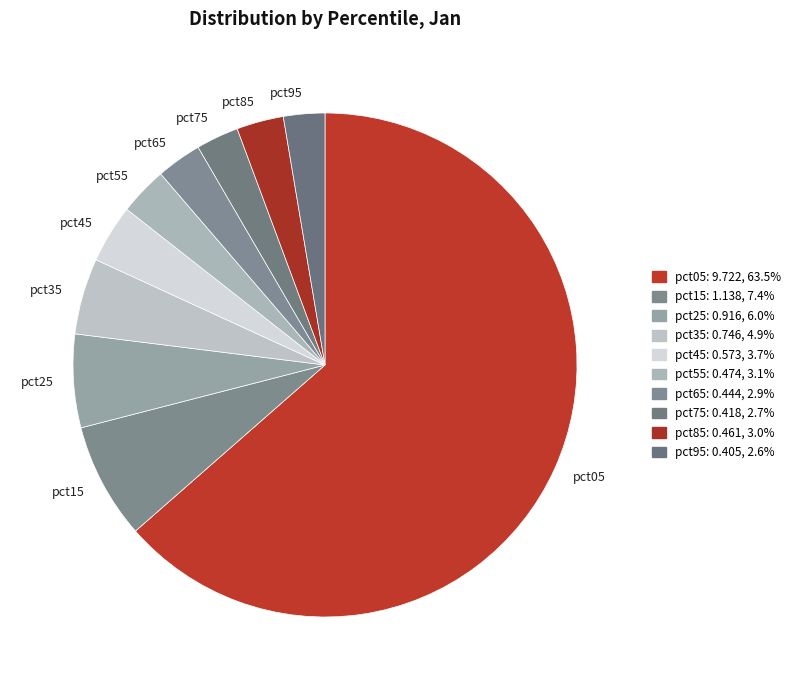

Between pct75 and pct35, which is larger?

pct35